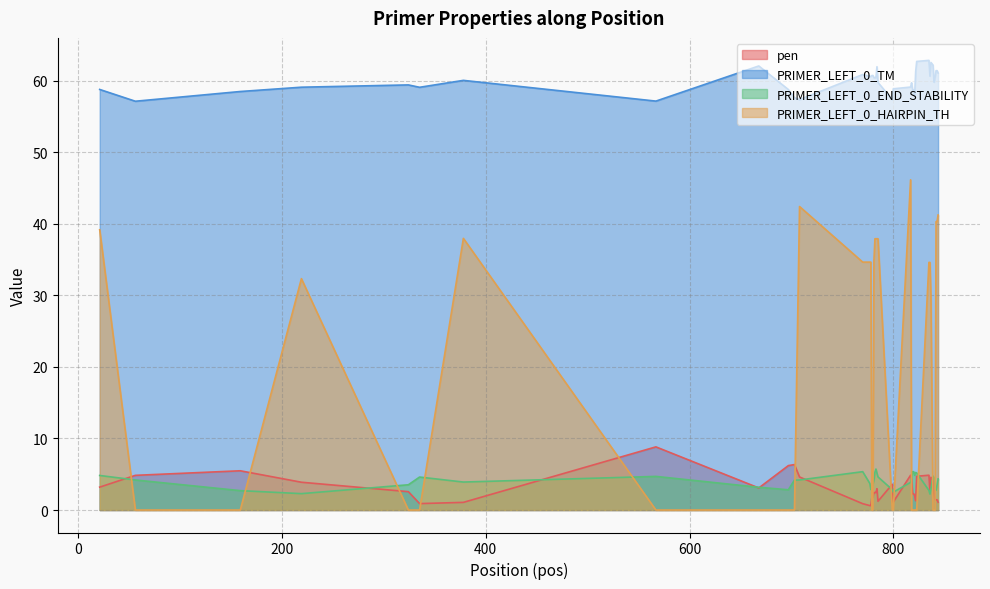

What is the difference between the maximum and minimum values in the PRIMER_LEFT_0_END_STABILITY series?

3.5